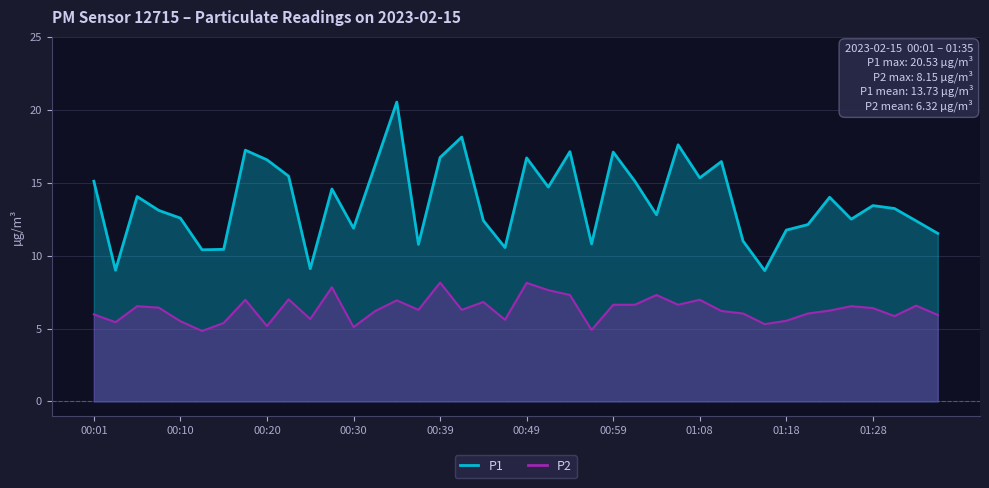

True or false: P2 and P1 intersect in this chart.

False